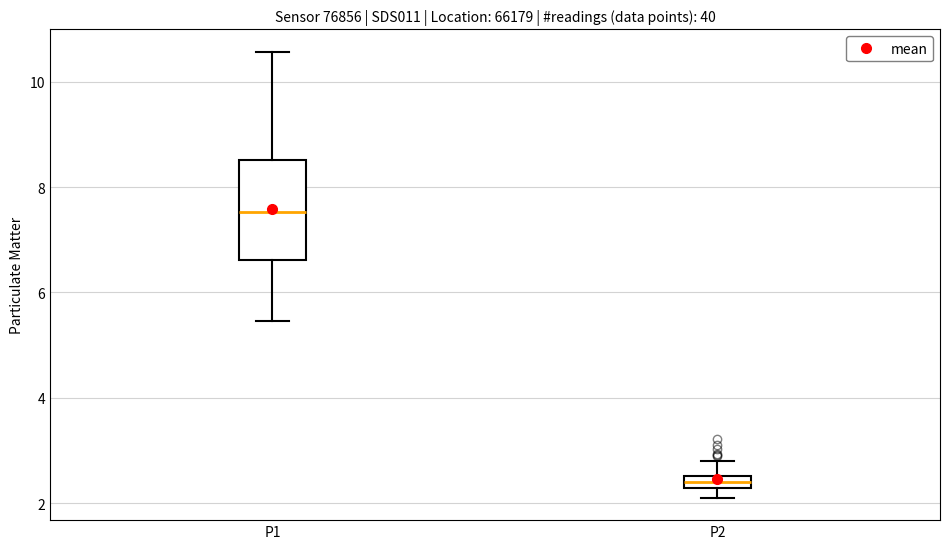

Which box is the tallest, from its lower edge to its upper edge?

P1